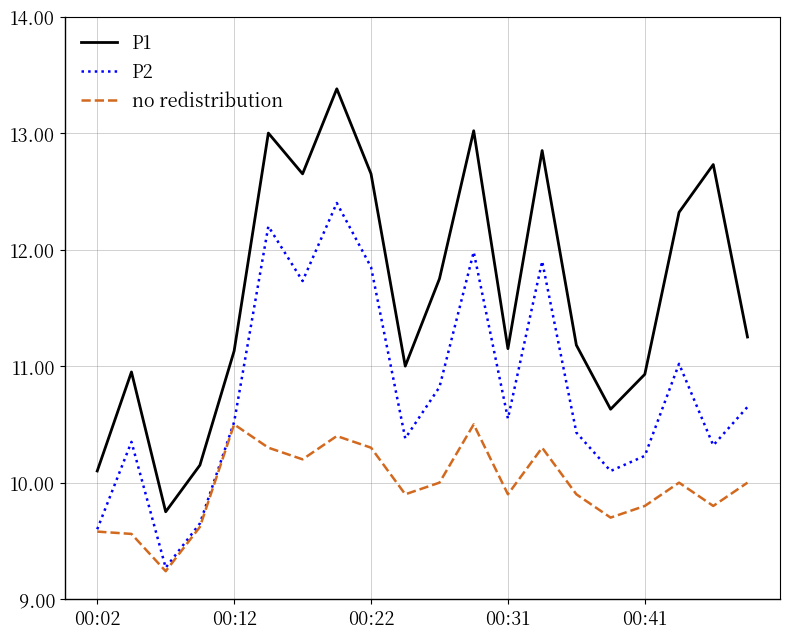

What are all the series names shown in the legend?

P1, P2, no redistribution